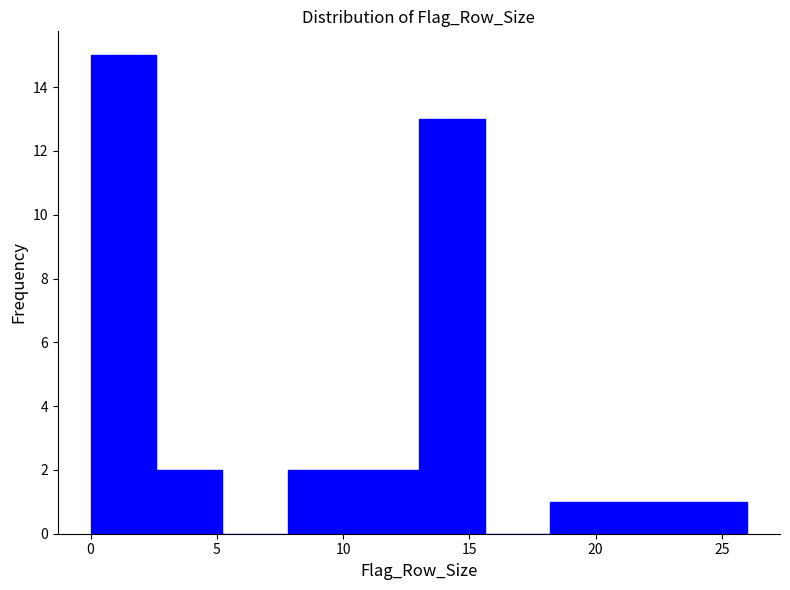

Reading left to right, list every bar in this chart as the range it spans on the x-axis followed by its height. Neither the bar edges nor the heights are printed on the chart, so give them approximately, as read against the axes.

0.0 to 2.6: 15
2.6 to 5.2: 2
5.2 to 7.8: 0
7.8 to 10.4: 2
10.4 to 13.0: 2
13.0 to 15.6: 13
15.6 to 18.2: 0
18.2 to 20.8: 1
20.8 to 23.4: 1
23.4 to 26.0: 1